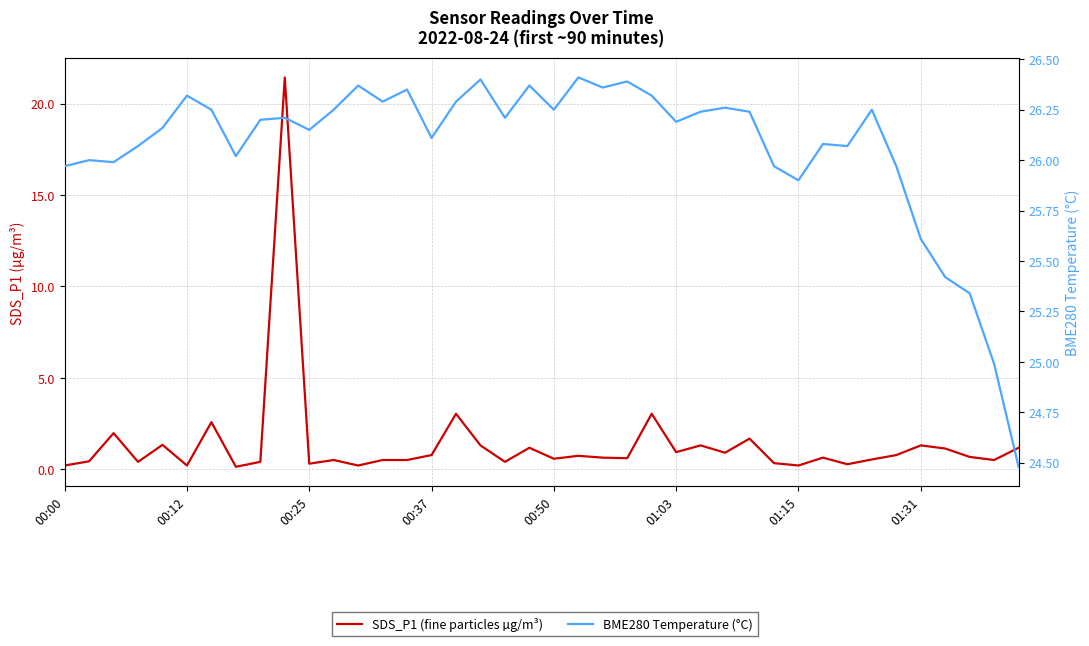

The BME280 Temperature (°C) series shows 25.6 at 01:31. True or false?

True